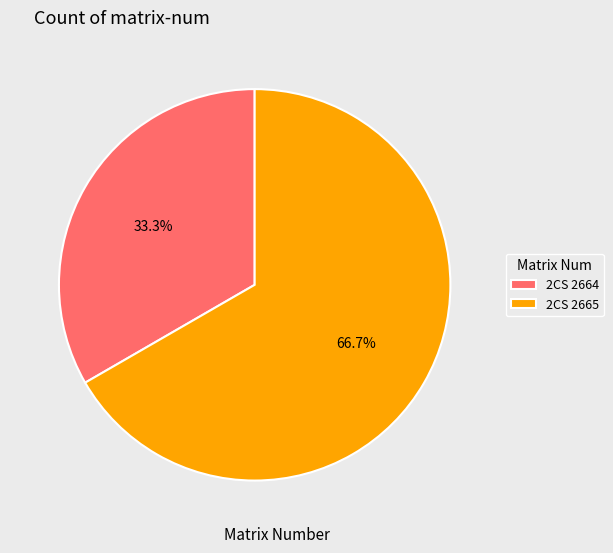

Which slice is the largest?

2CS 2665